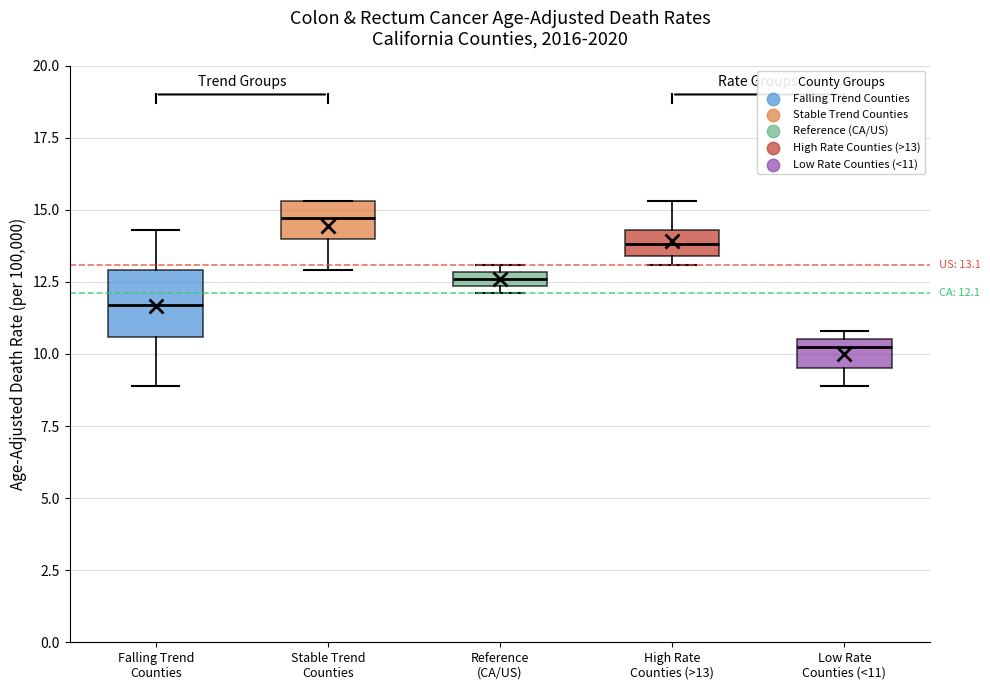

Which box's median line is the lowest?

Low Rate Counties (<11)